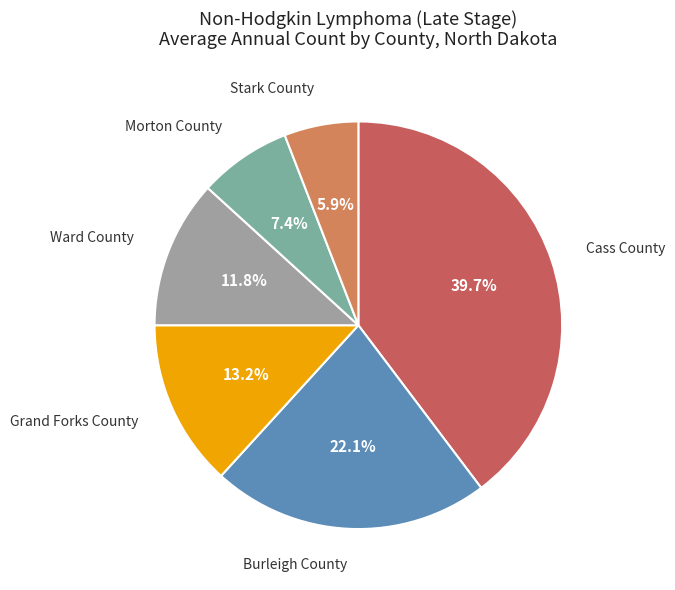

Does any single category account for the majority?

No